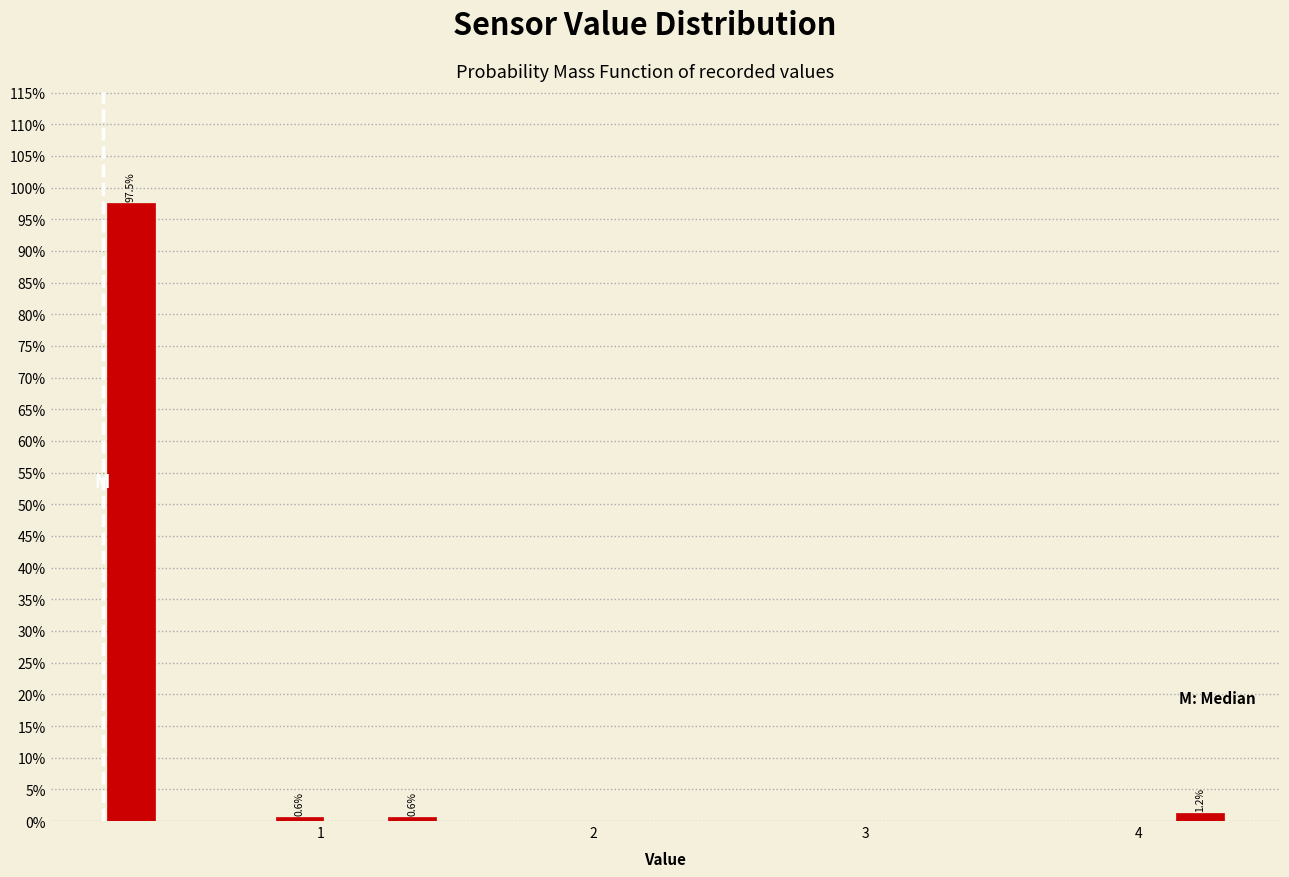

Around what value on the x-axis is the tallest bar? Give the approximate position of its centre, as read against the axis.

0.3